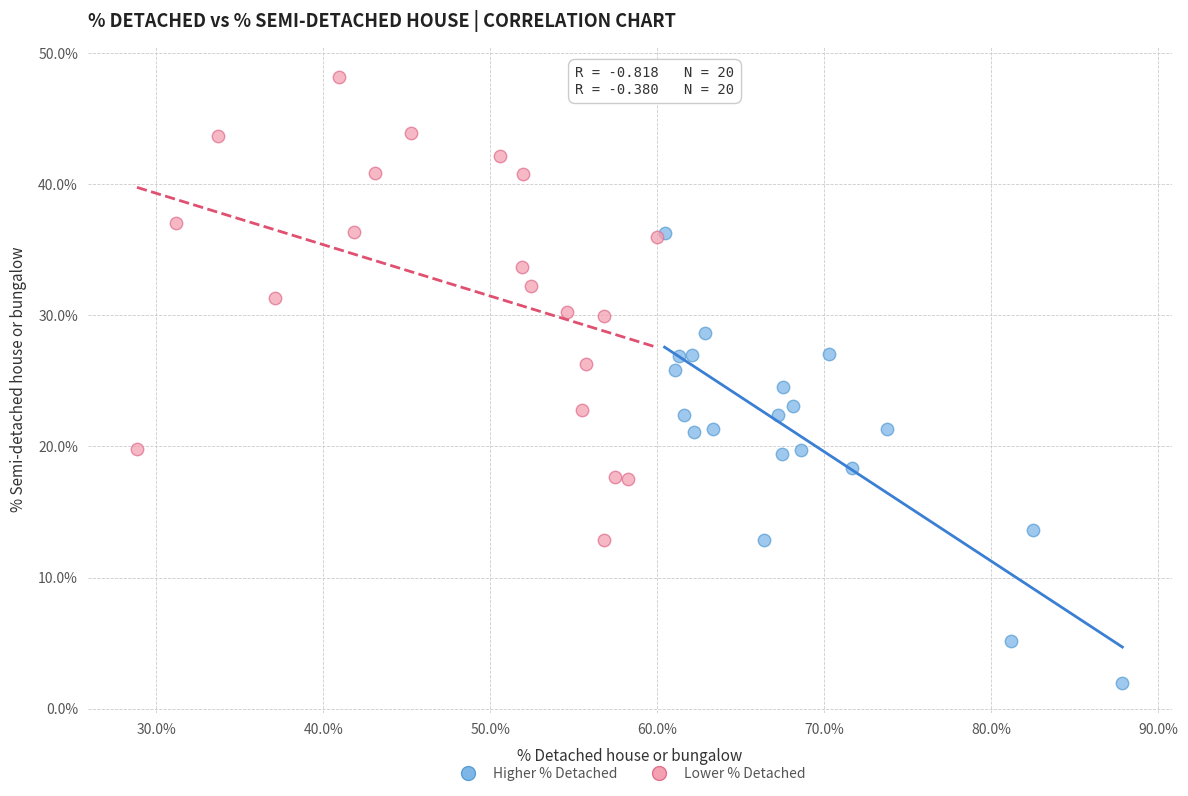

What are all the series names shown in the legend?

Higher % Detached, Lower % Detached